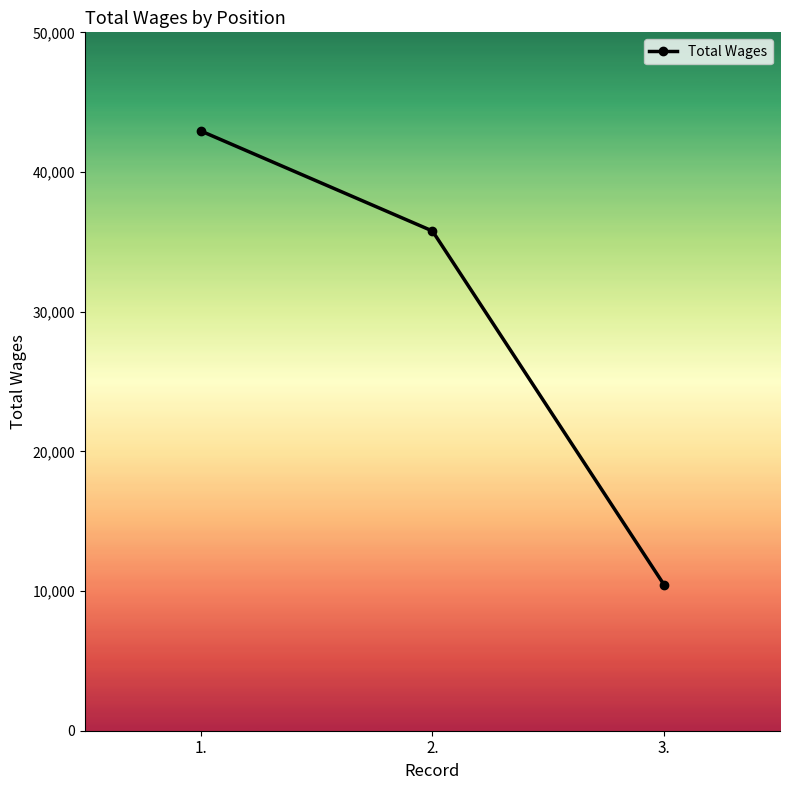

What is the approximate value at 3.?

10437